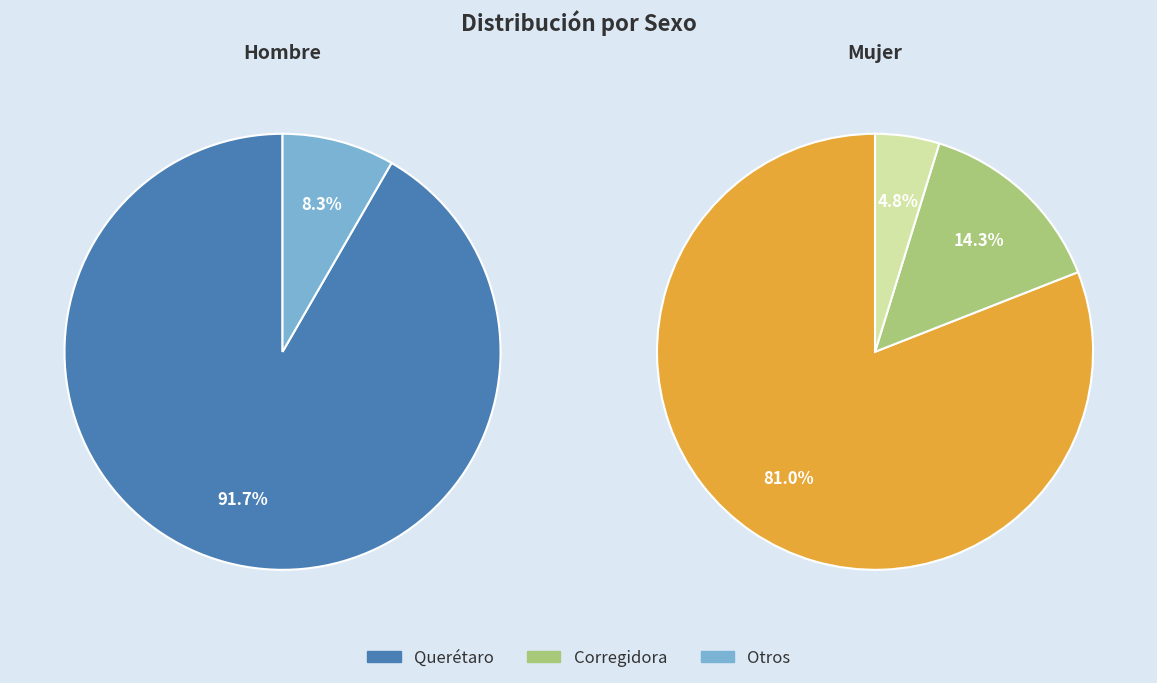

Is it true that Mujer is 70% of the pie?

False